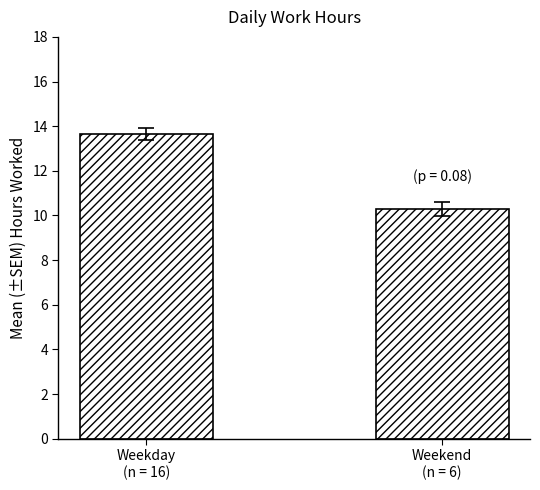

What is the sum of the values at Weekday
(n = 16) and Weekend
(n = 6)?

23.9